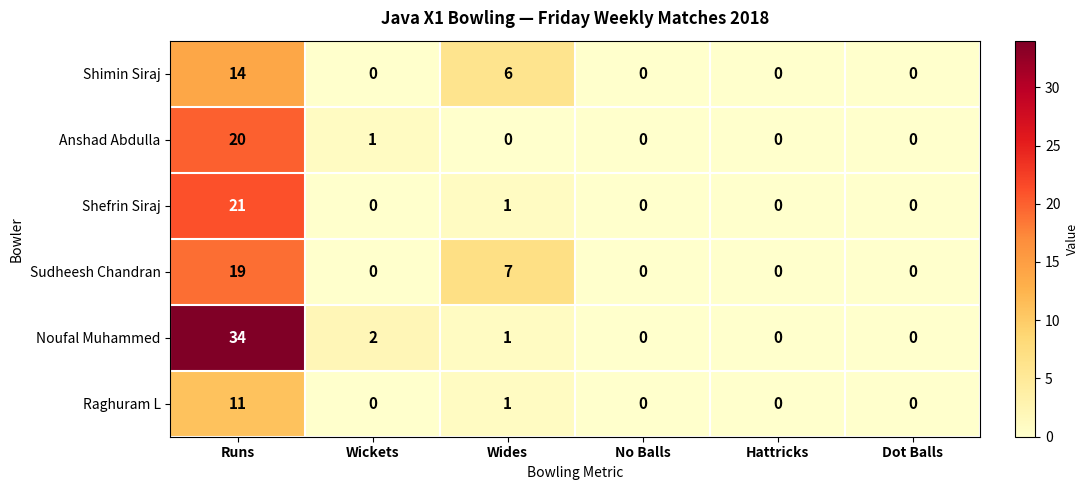

What is the sum of all Sudheesh Chandran values?

26